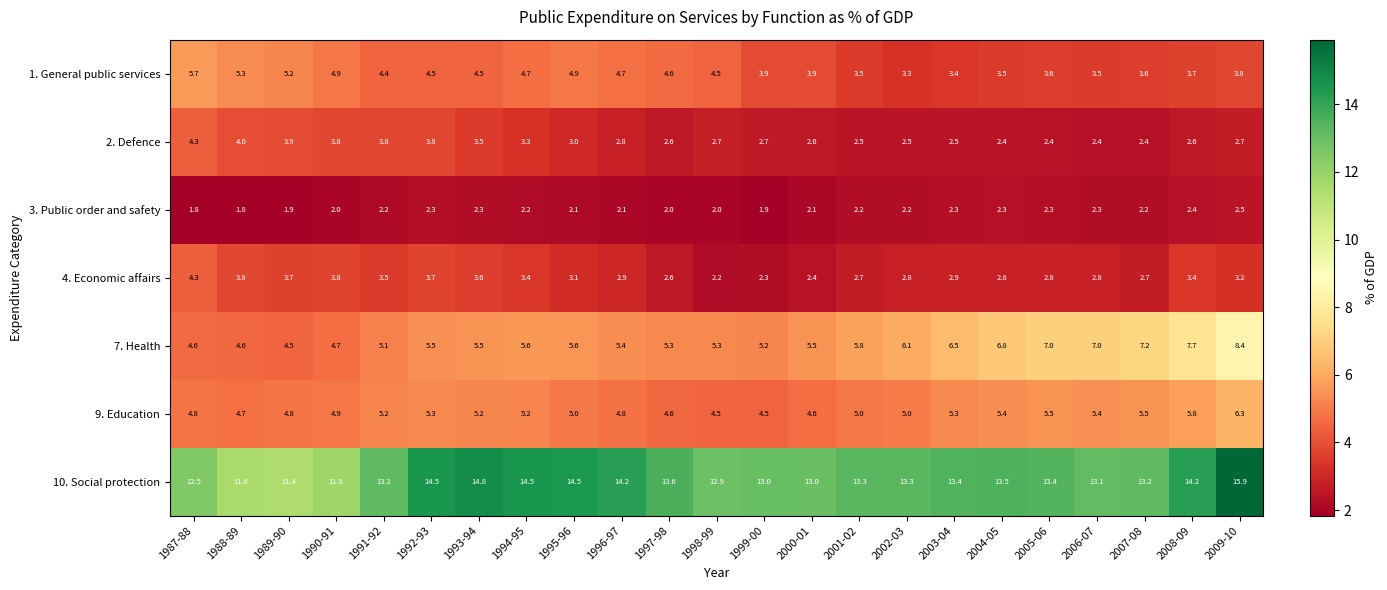

What is the sum of all 3. Public order and safety values?

49.4